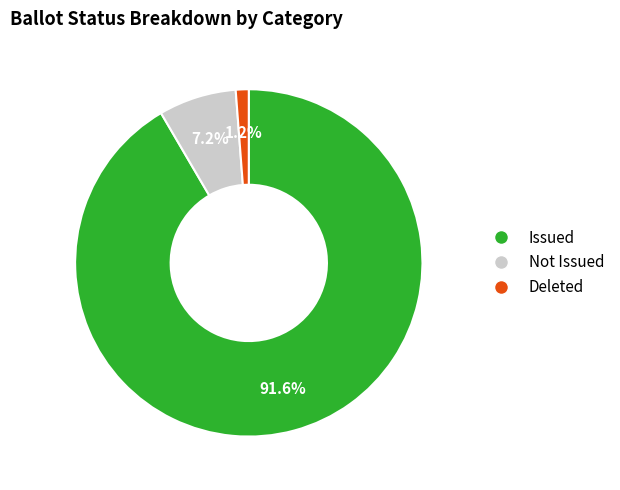

How many segments does this pie chart have?

3